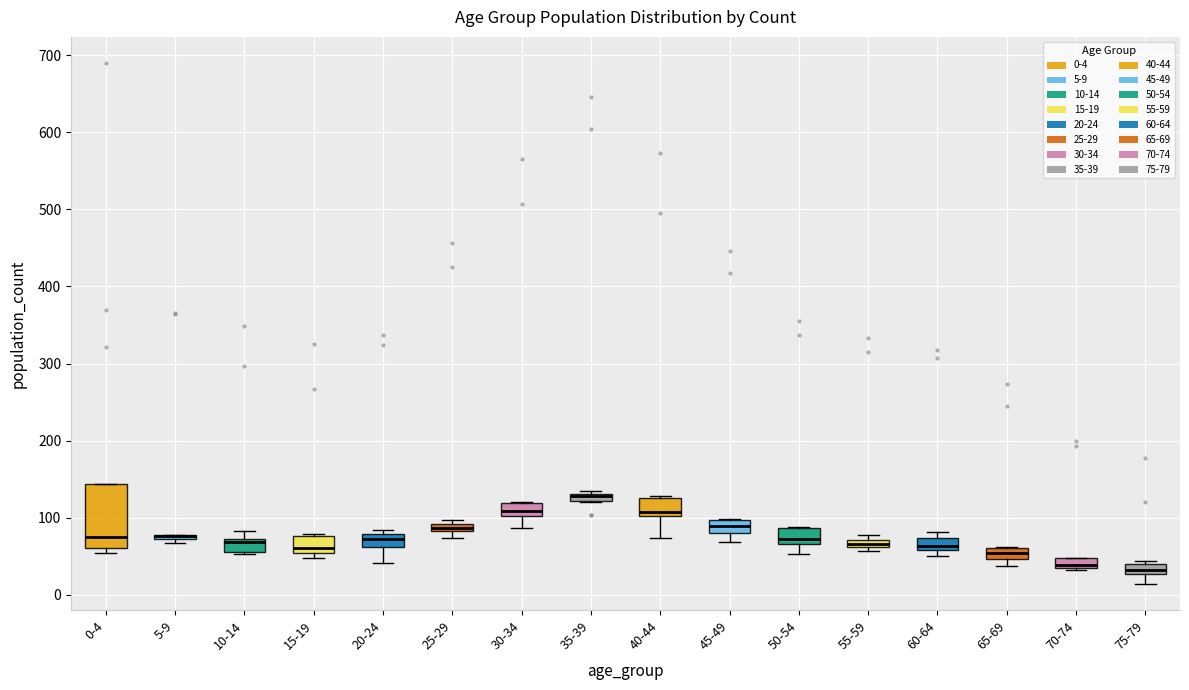

Where is the upper edge of the box for 20-24 on the y-axis? The values are not printed on the chart, so give them approximately, as read against the axis.

80